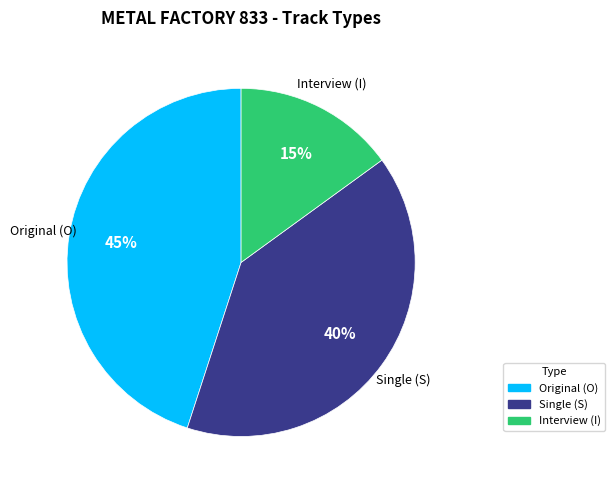

To the nearest percent, what is the average slice percentage?

33%